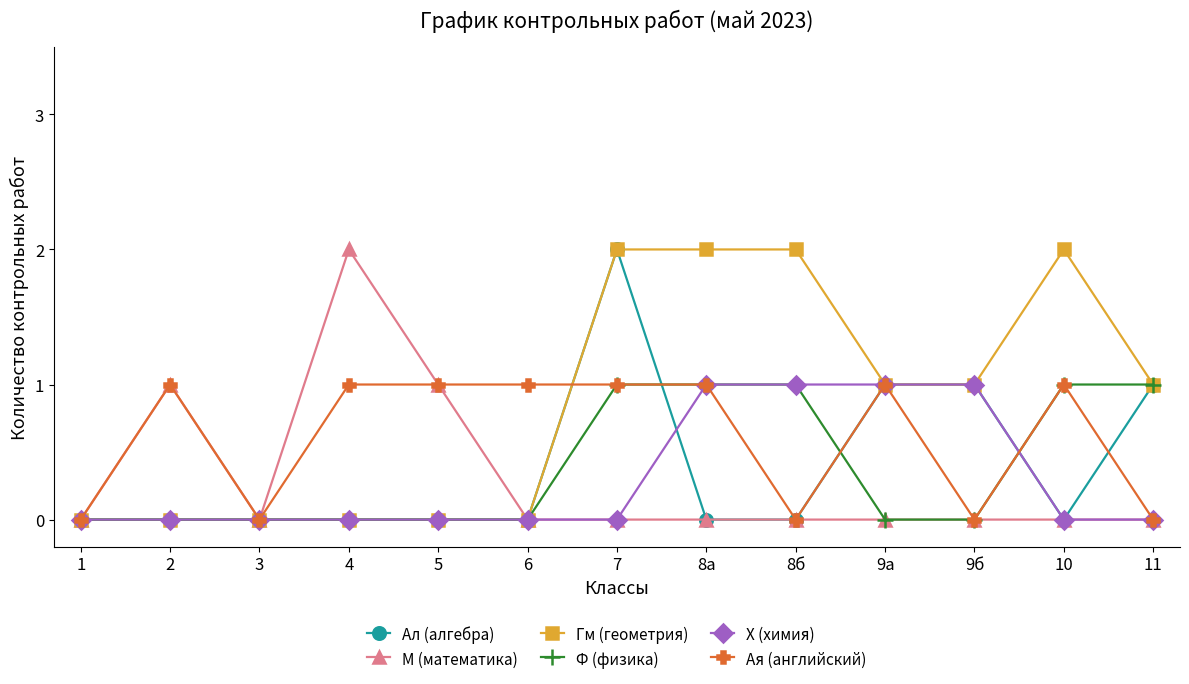

At which label does Ал (алгебра) reach its peak?

7